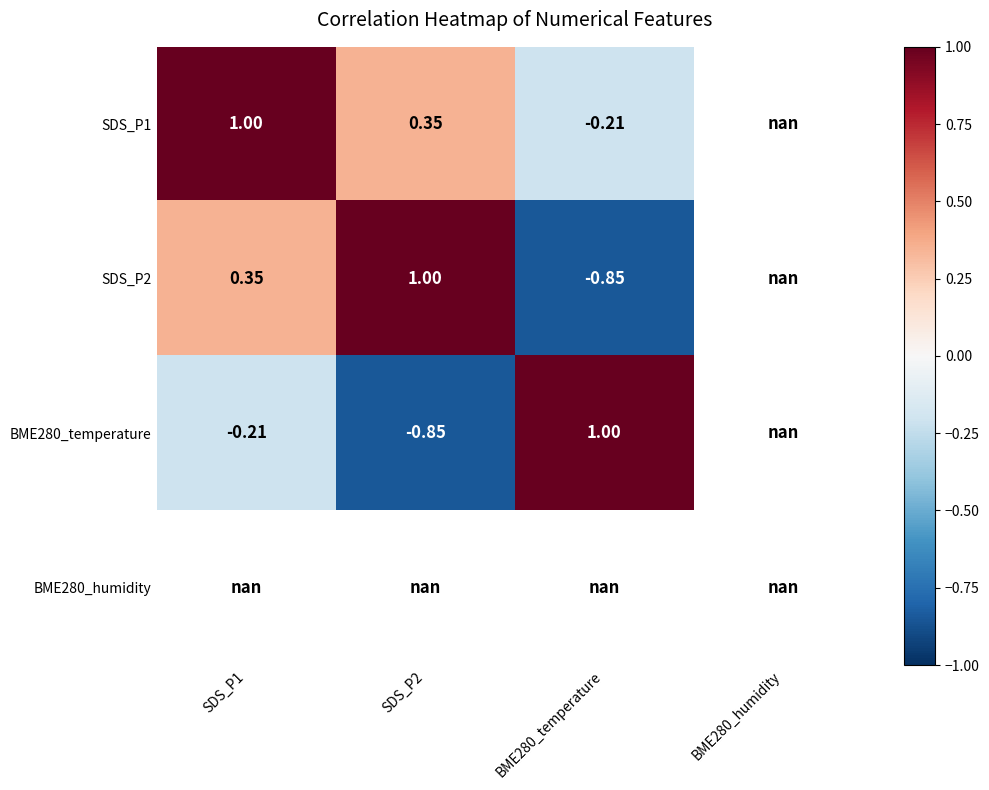

The SDS_P1 series shows 1.0 at SDS_P1. True or false?

True